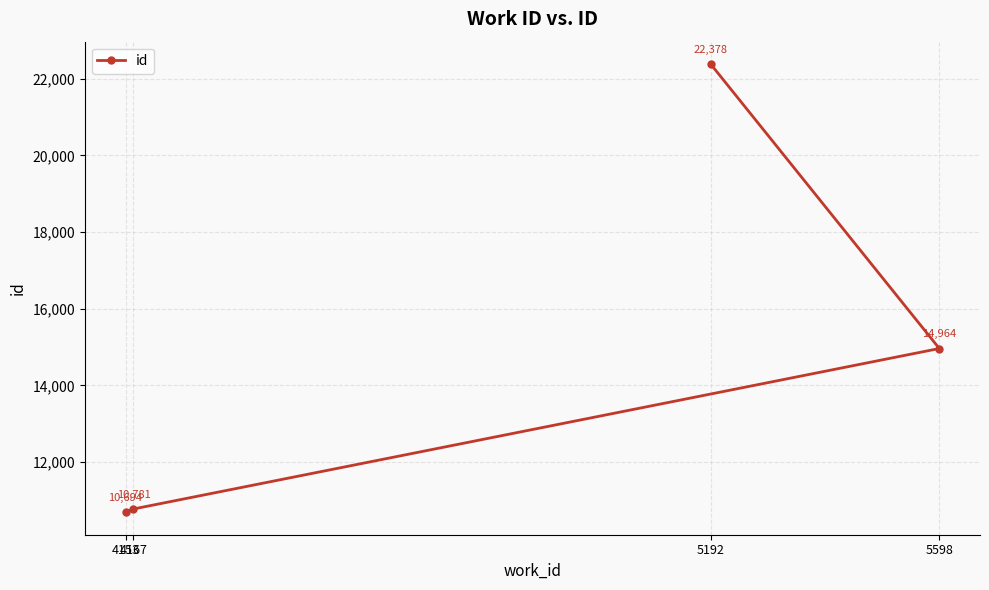

What is the value of the 4th point from the left?

14964